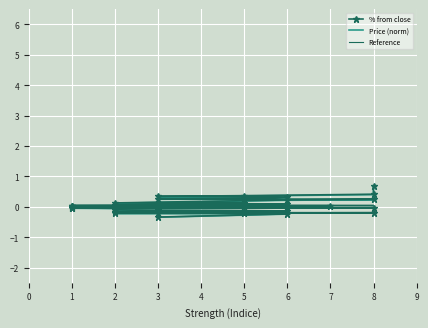

What are all the series names shown in the legend?

% from close, Price (norm), Reference